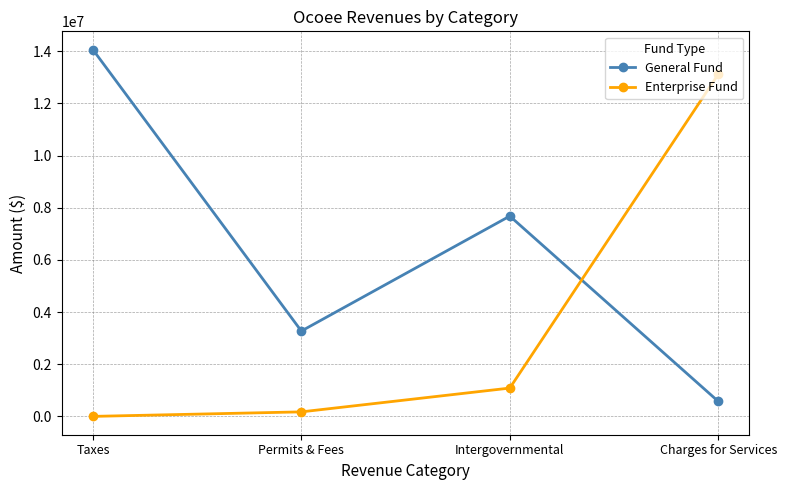

Between which two adjacent categories do General Fund and Enterprise Fund first intersect?

Intergovernmental and Charges for Services